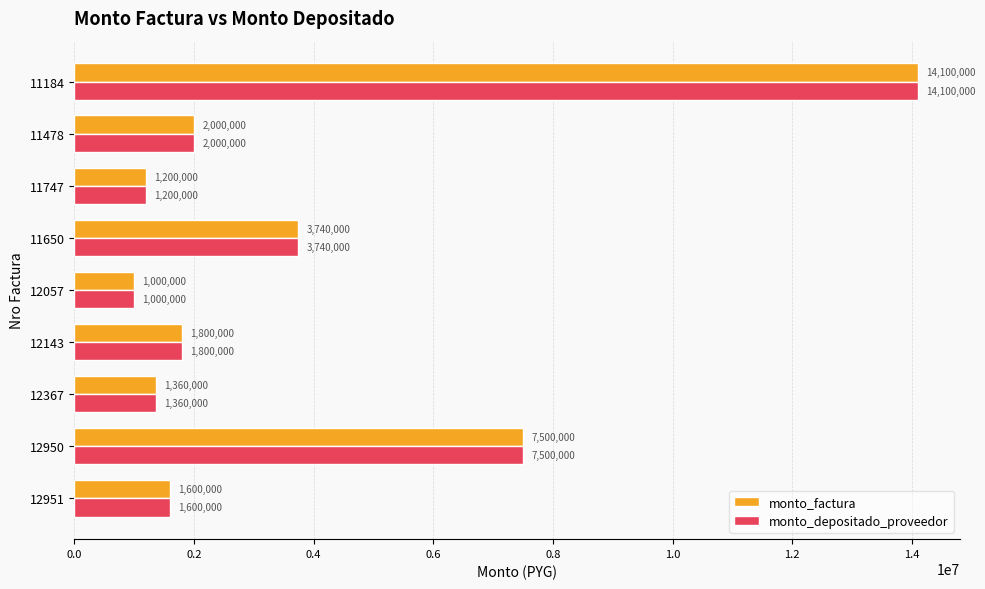

What is the average value of the monto_depositado_proveedor series?

3811111